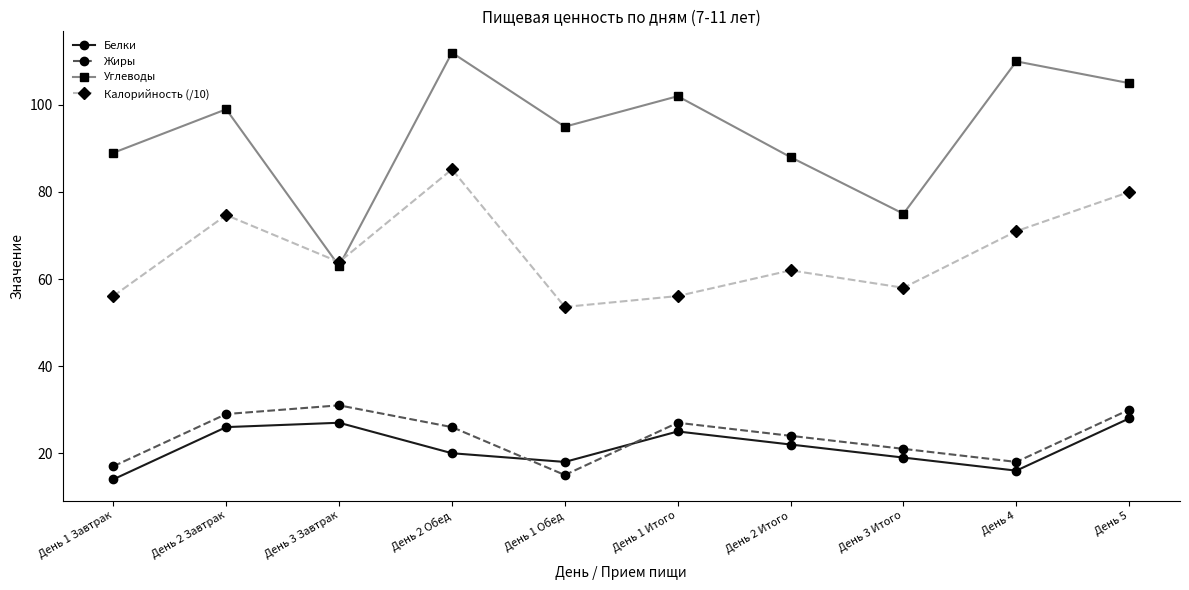

The Белки series shows 5.6 at День 2 Итого. True or false?

False